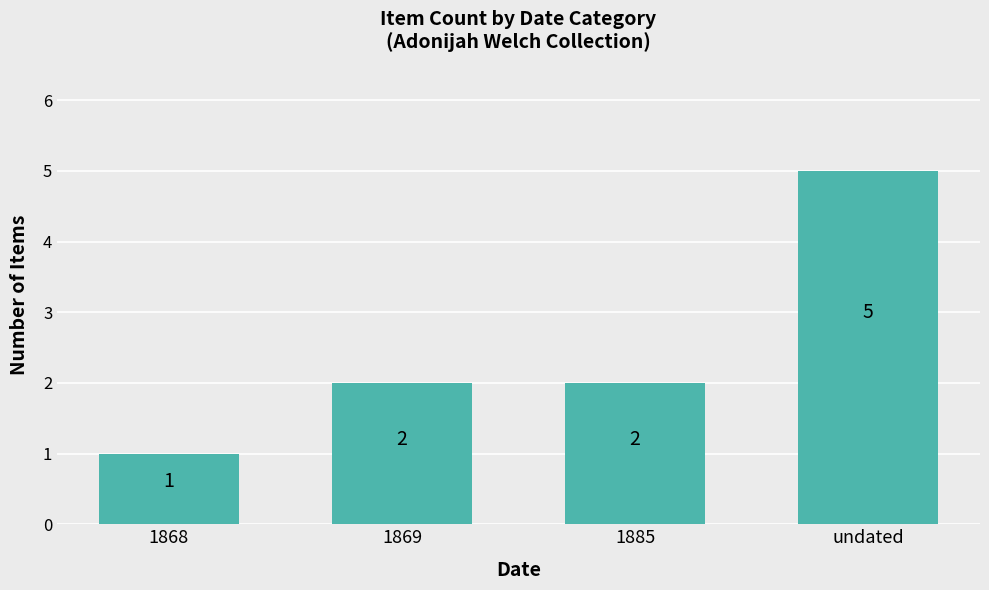

Reading right to left, what are all the values shown in this chart?

5	2	2	1